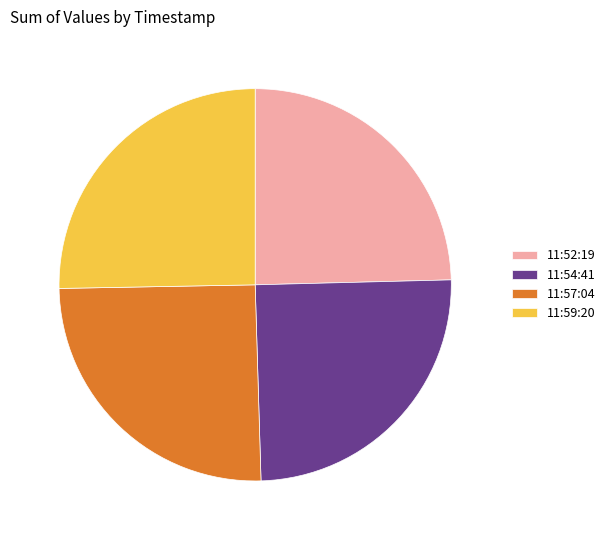

What is the ratio of the value at 11:59:20 to the value at 11:54:41?

1.0